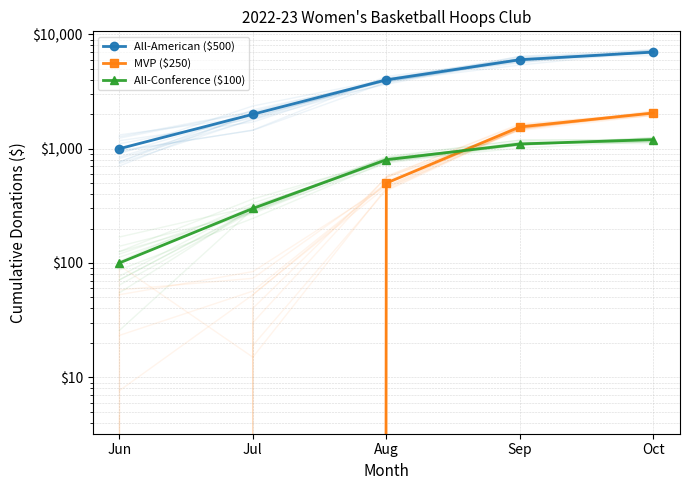

At which label is MVP ($250) closest to 1025?

Aug